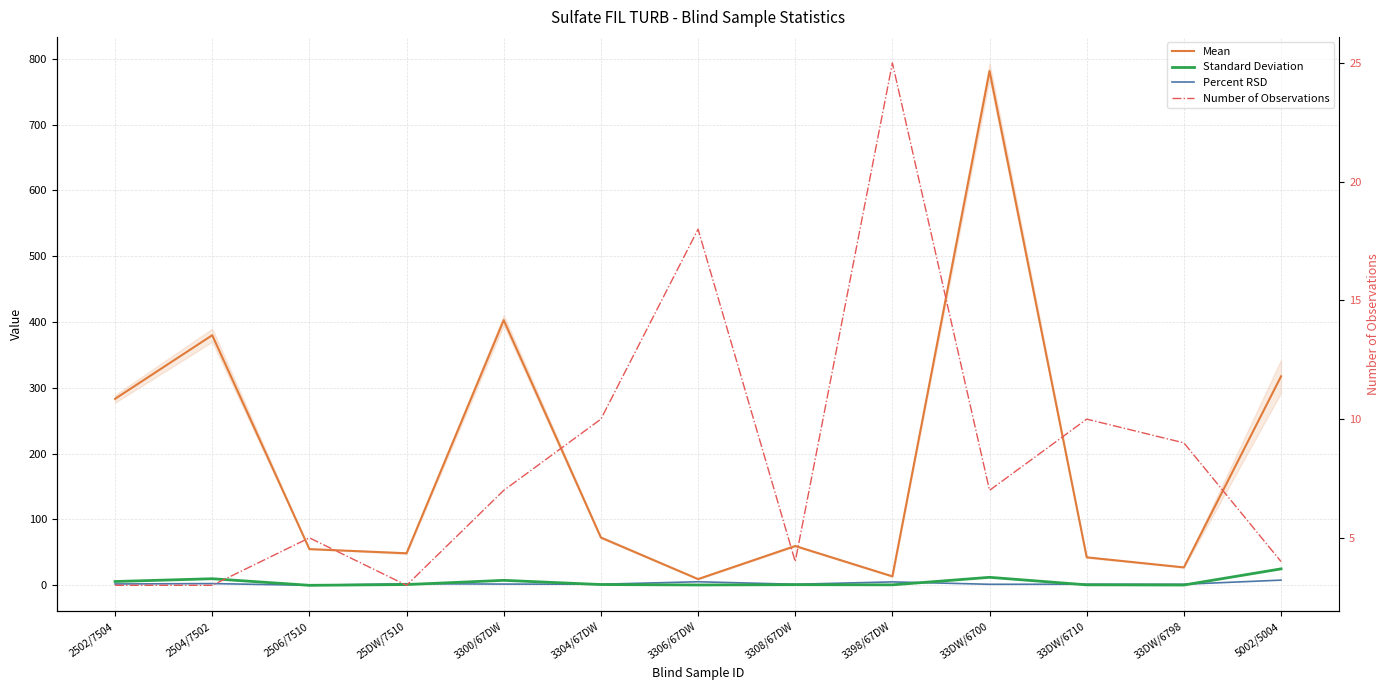

Does the chart display data point markers on the line(s)?

No